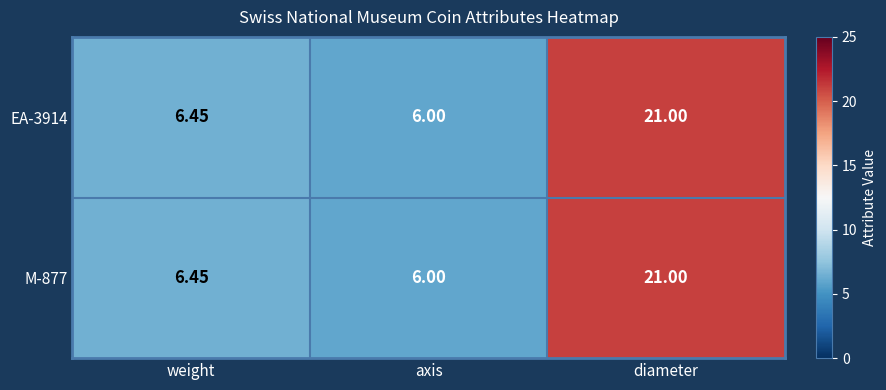

Rank the categories by EA-3914 value from lowest to highest.

axis, weight, diameter